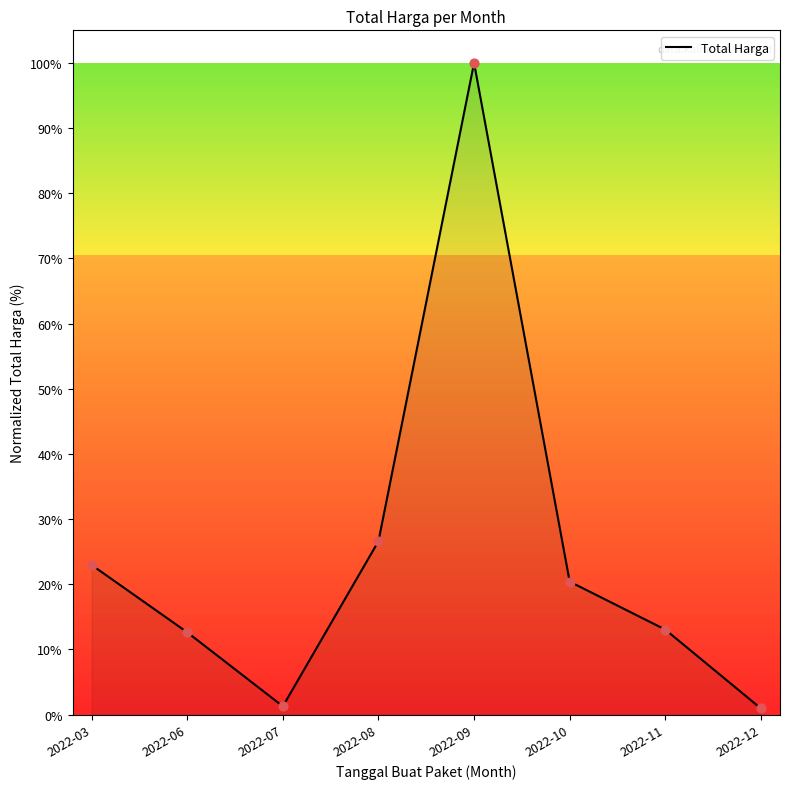

Between 2022-07 and 2022-08, which is larger?

2022-08